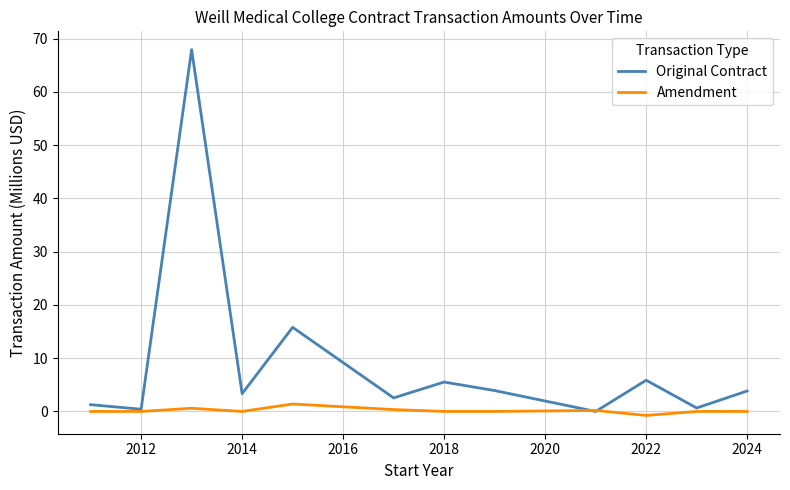

Rank the series by their maximum value, from lowest to highest.

Amendment, Original Contract